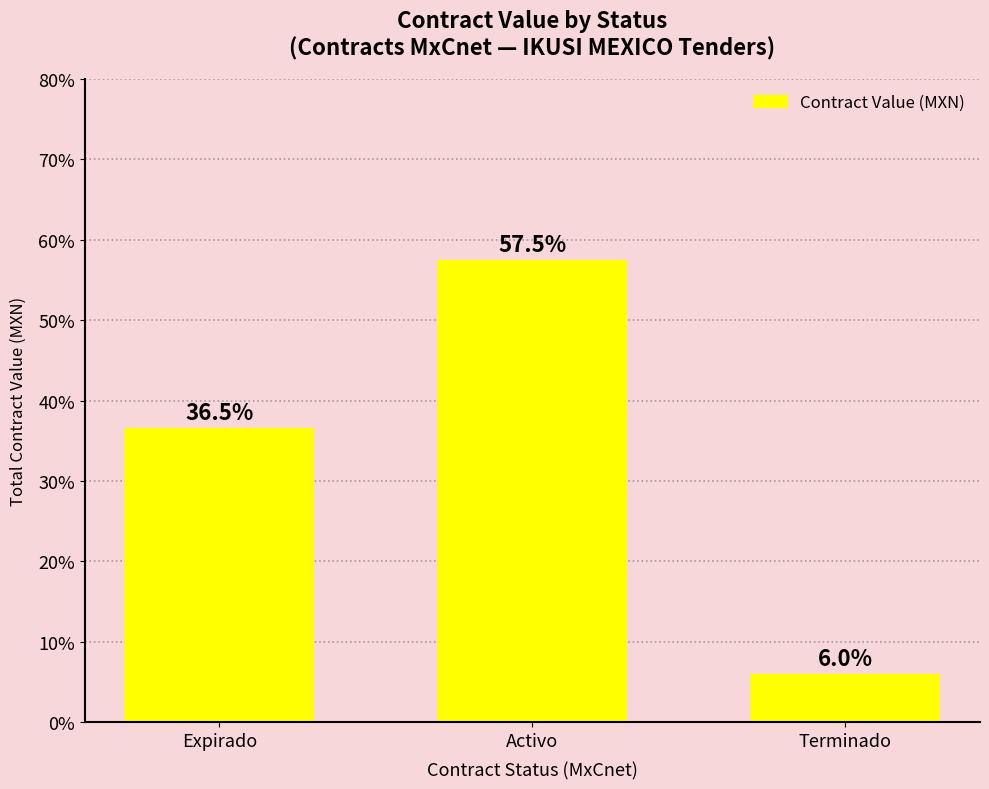

What is the minimum value shown in the chart?

6.0